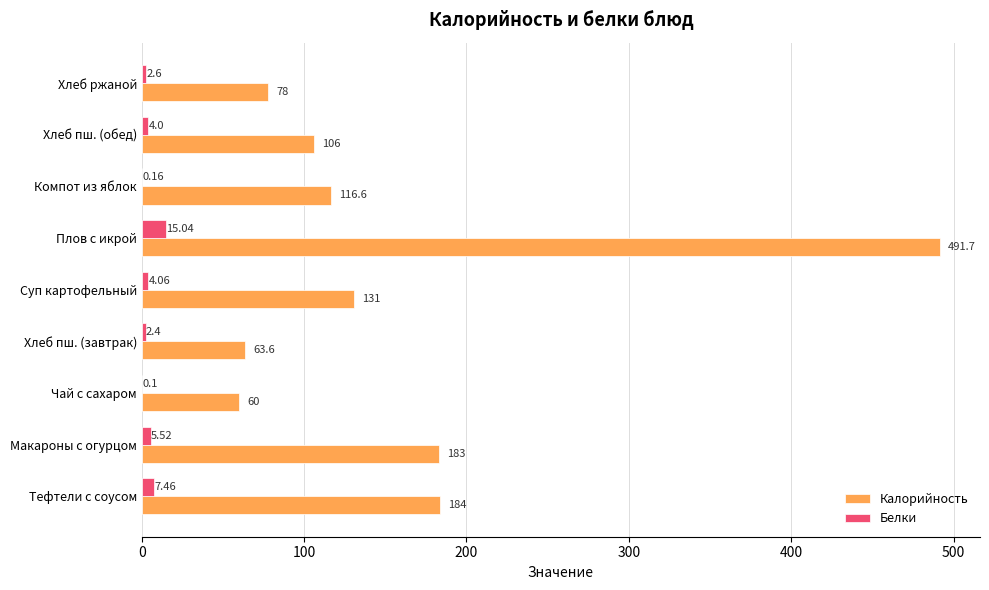

What is the total value across all series at Суп картофельный?

135.1